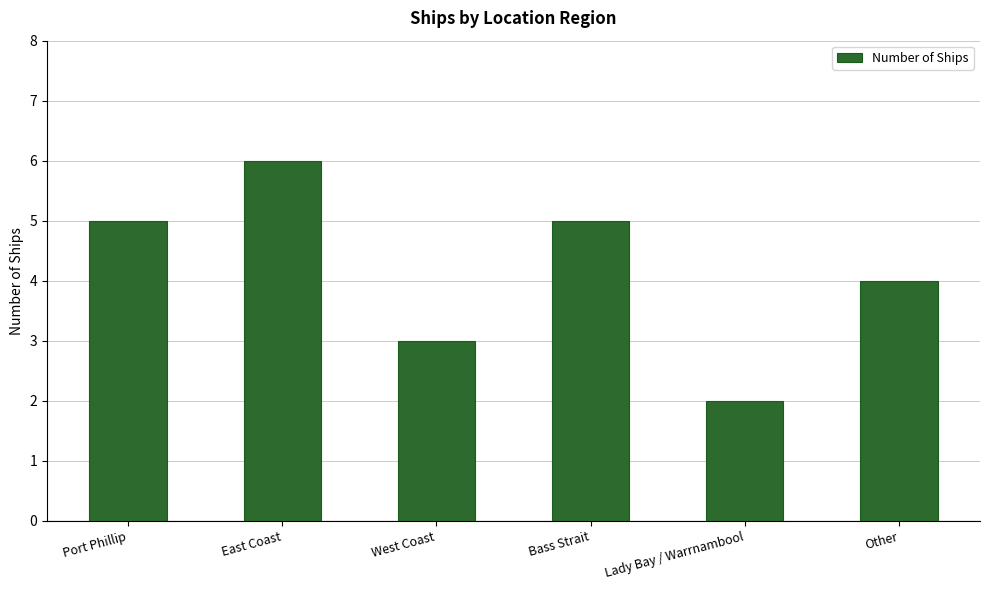

What is the sum of all values?

25